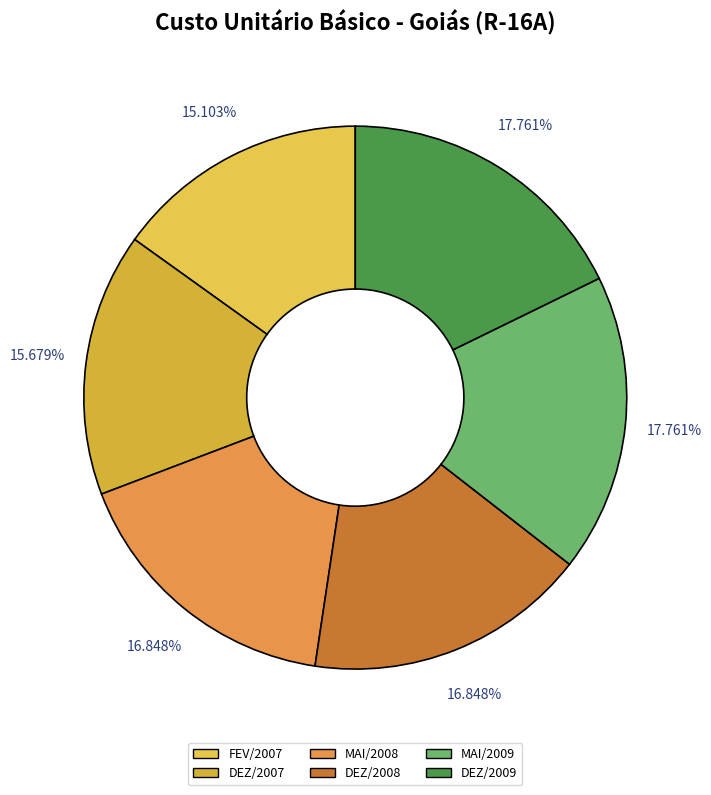

How much of the chart is everything except DEZ/2008?

83.2%